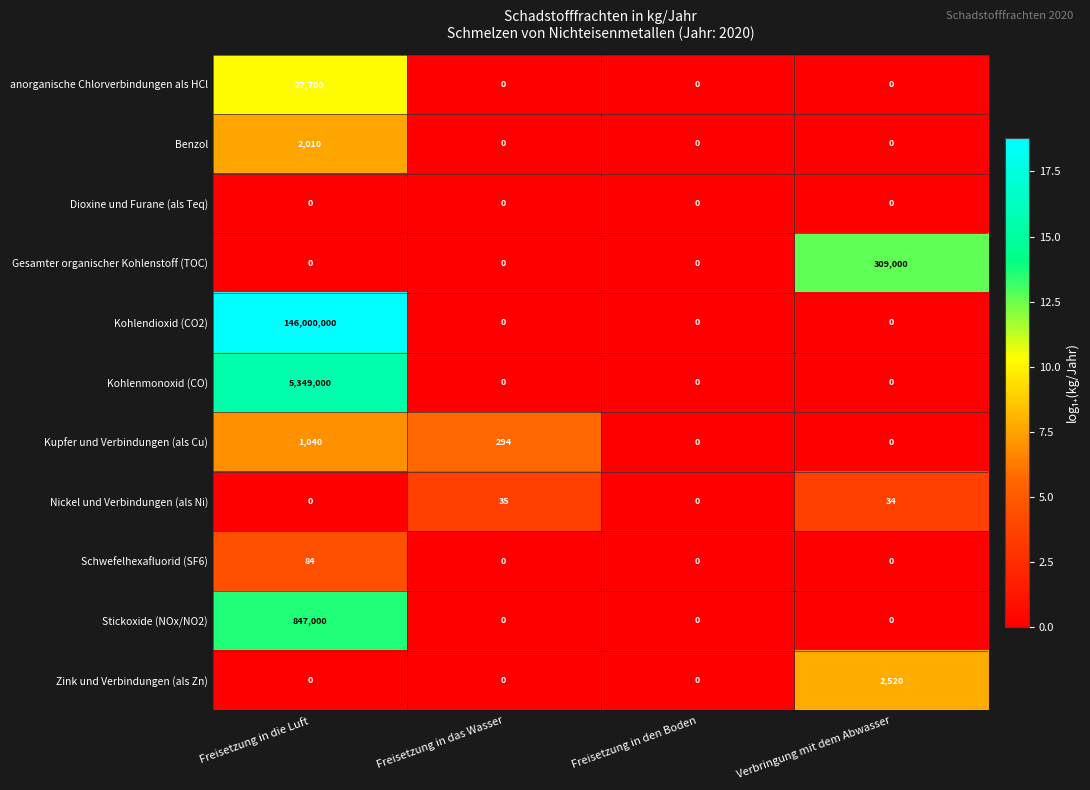

Which series has the largest total across all categories?

Kohlendioxid (CO2)